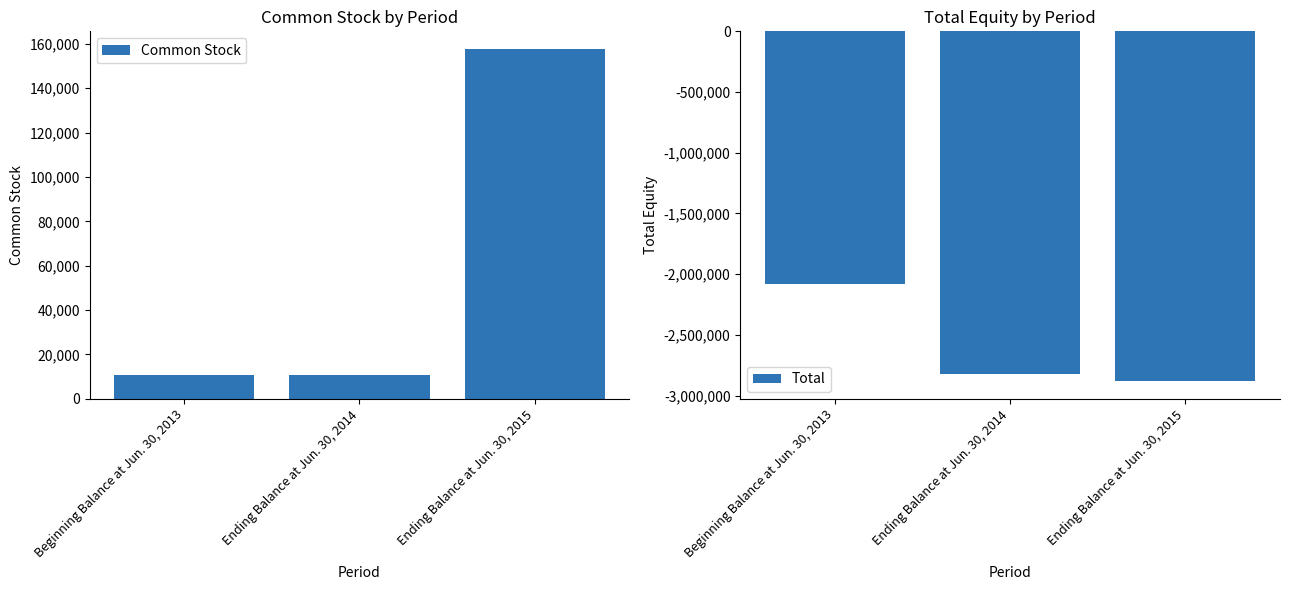

Reading left to right, list all the values displayed in this chart.

Common Stock: 10539	10539	157746
Total: -2077463	-2820520	-2882182